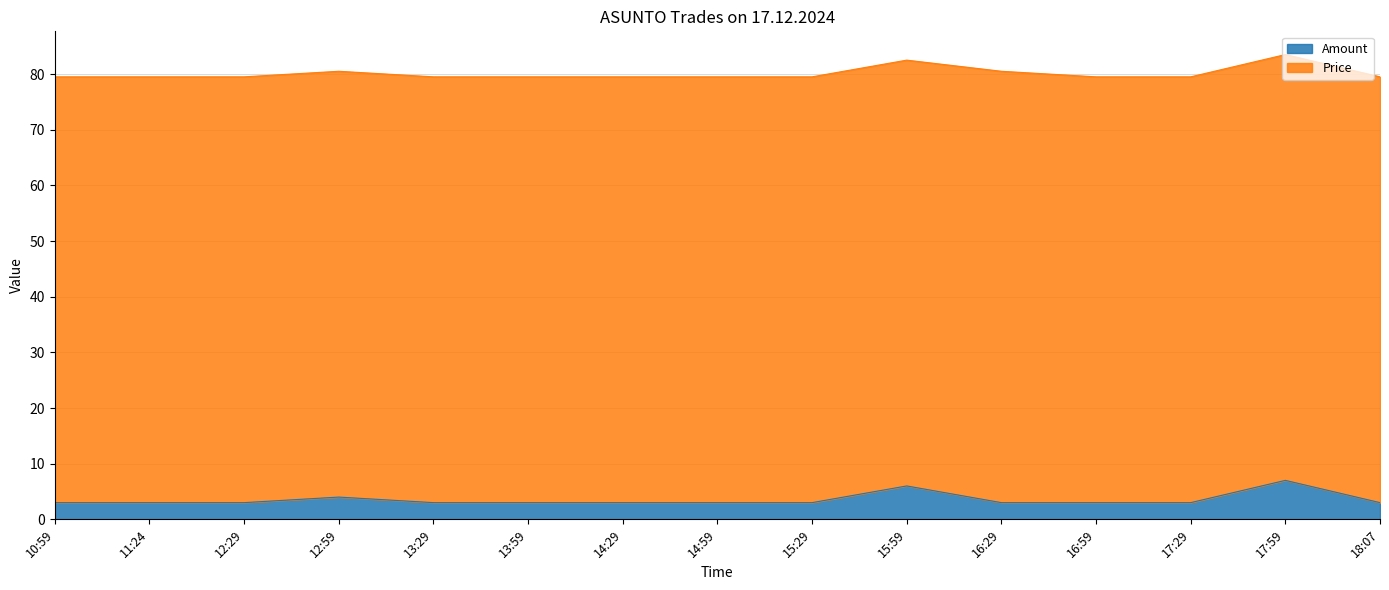

Count the values in the range 3 to 4.

13